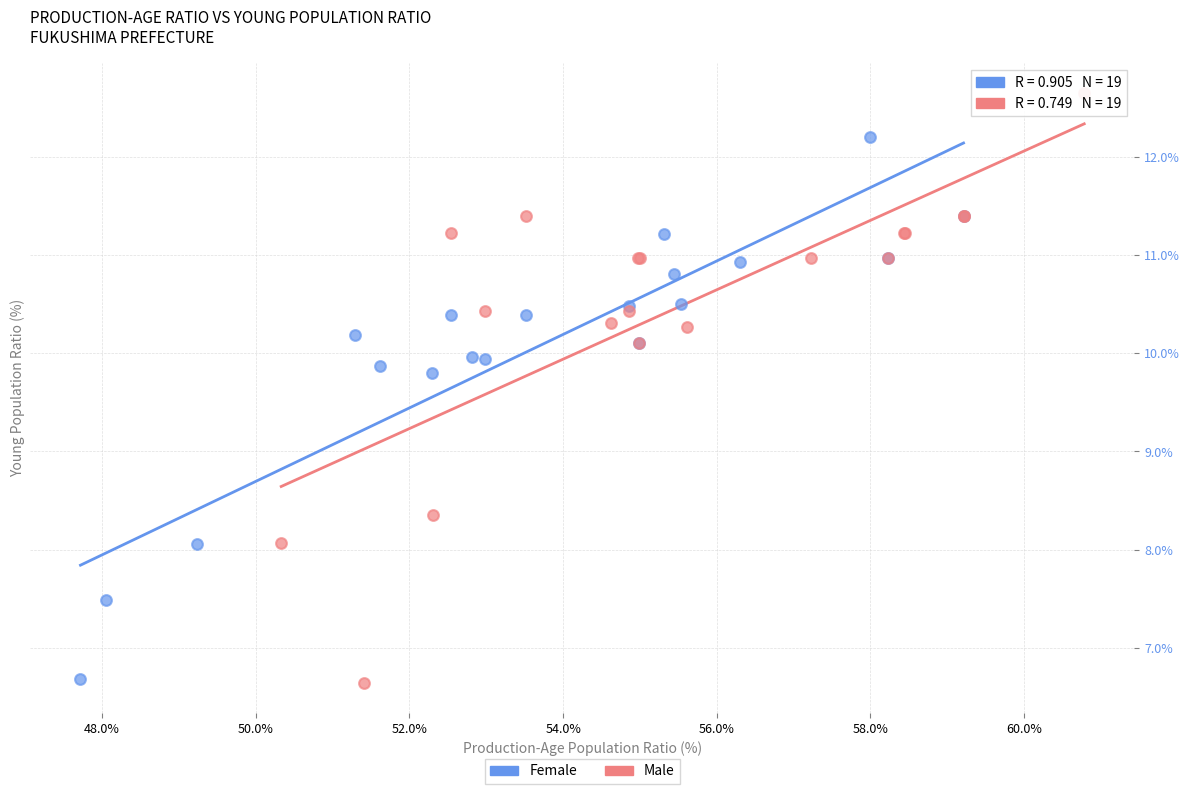

Which series has the widest spread of Y values?

Male